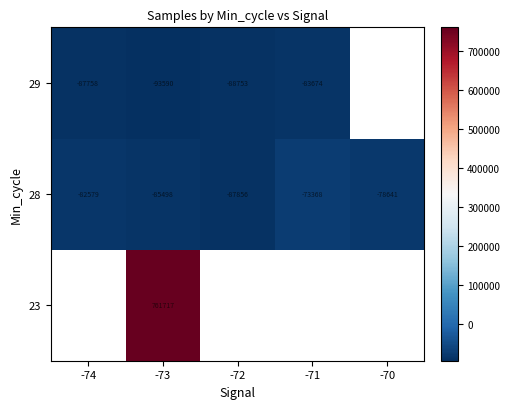

How many categories are shown in the chart?

5